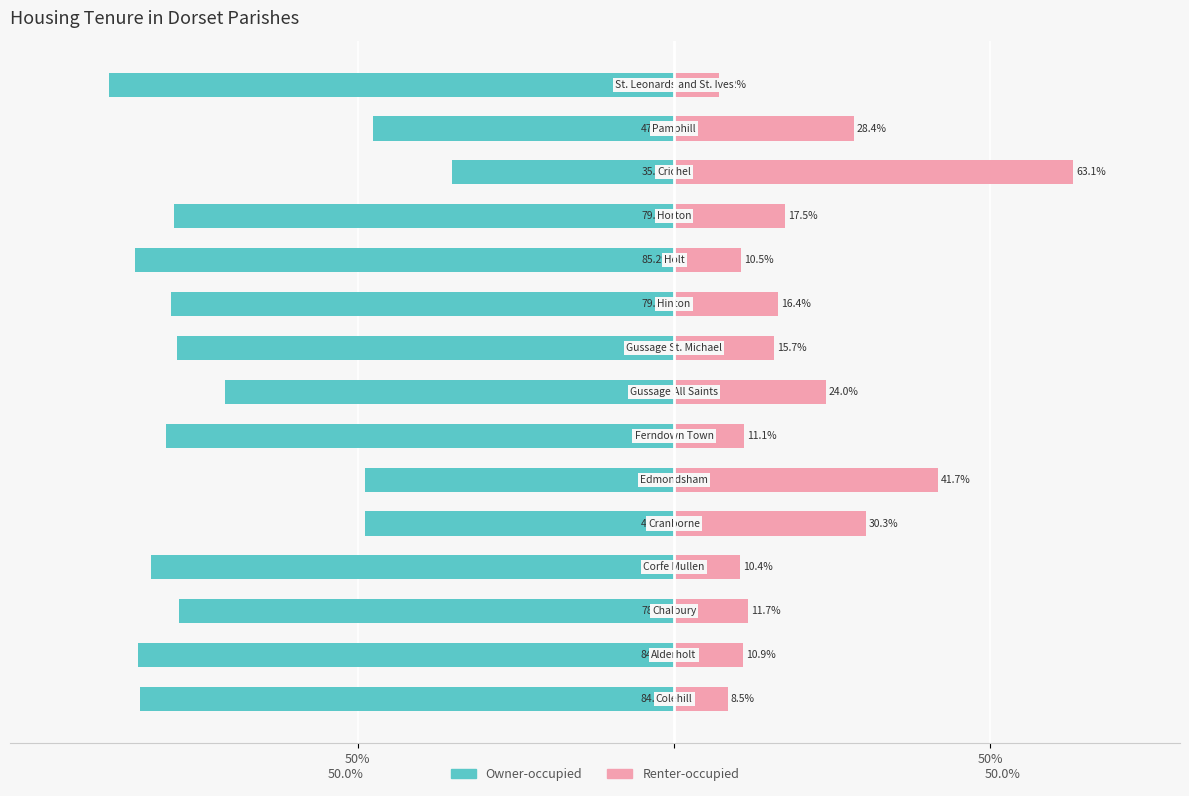

At how many categories does at least one series exceed -71?

15